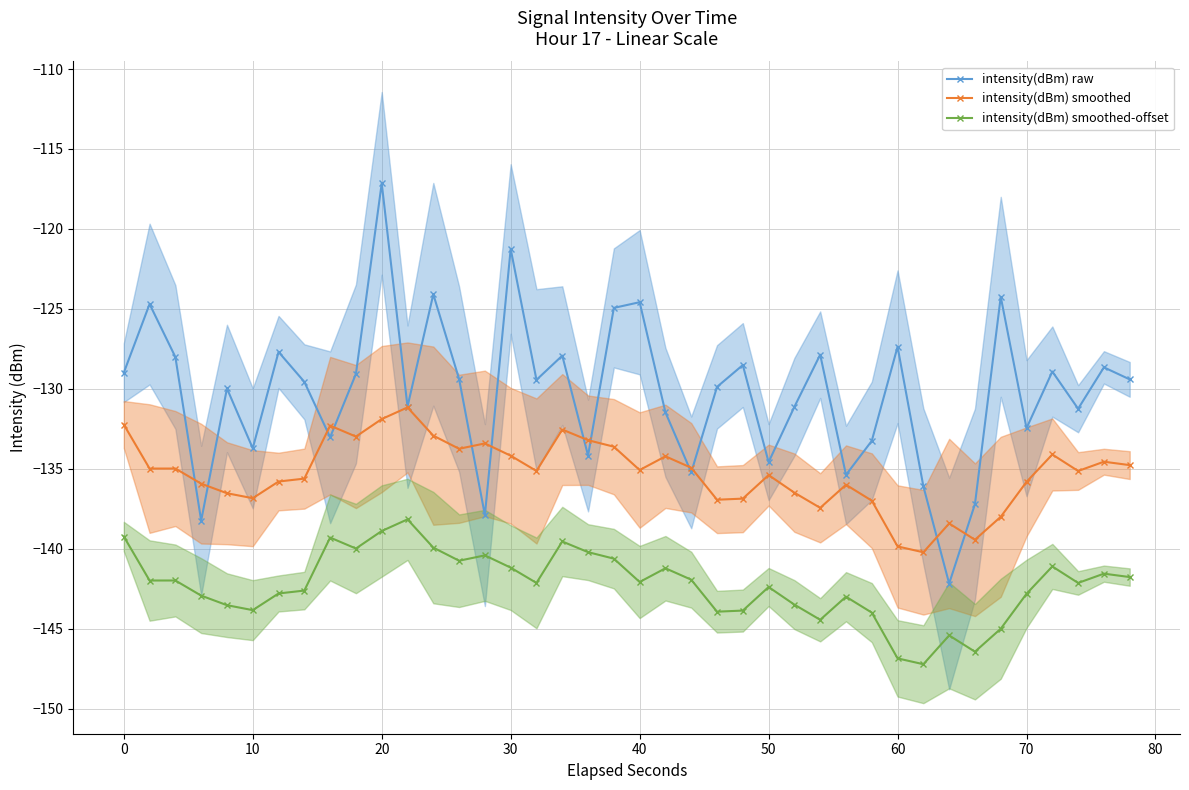

The value of intensity(dBm) raw at 30 is -37.8. True or false?

False